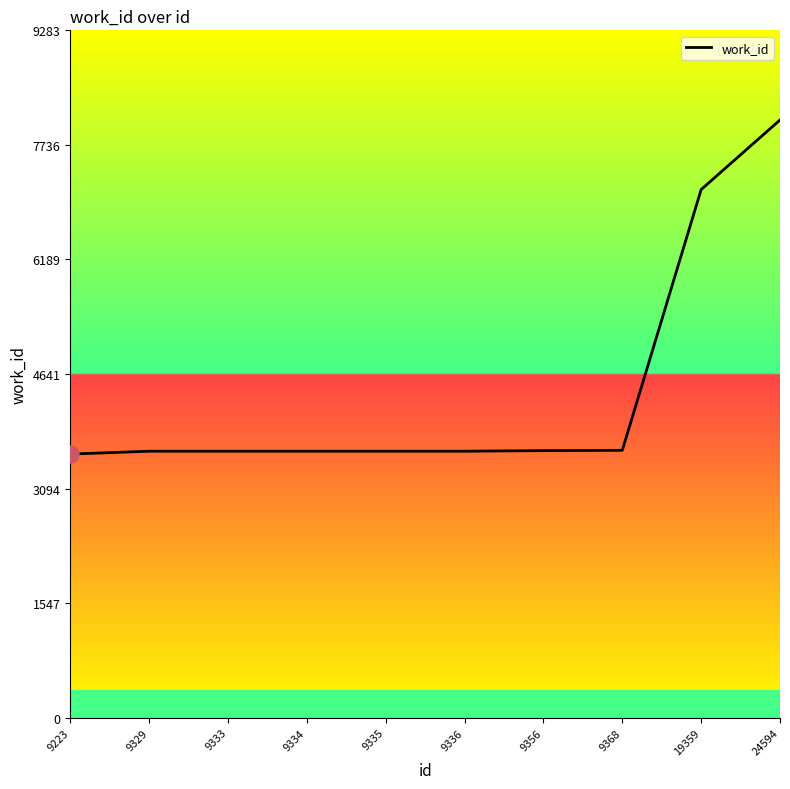

What is the change in value from 9336 to 24594?

+4474